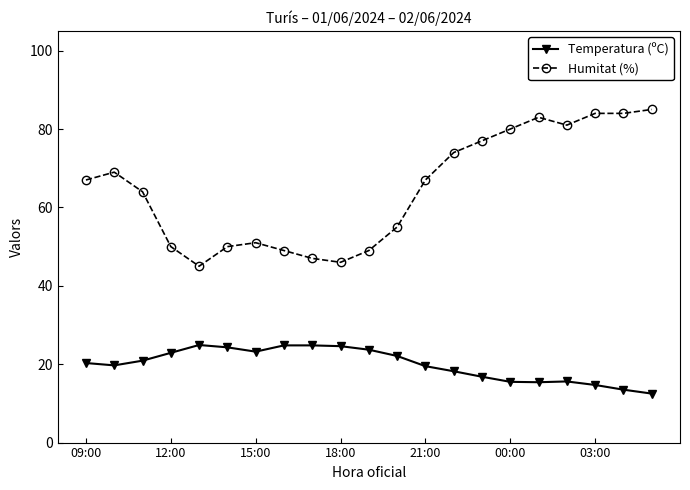

What is the value of the Humitat (%) point at the 9th from the left?

47.0